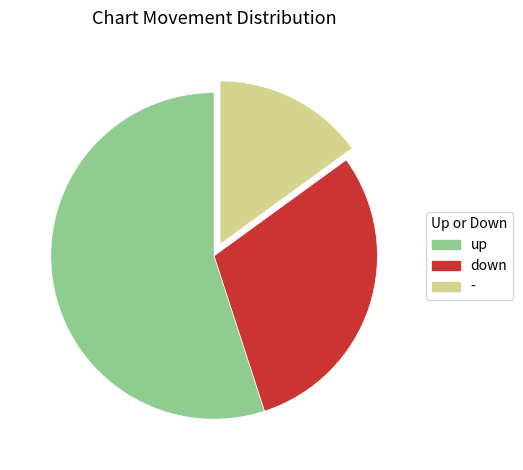

What is the ratio of the value at - to the value at up?

0.3